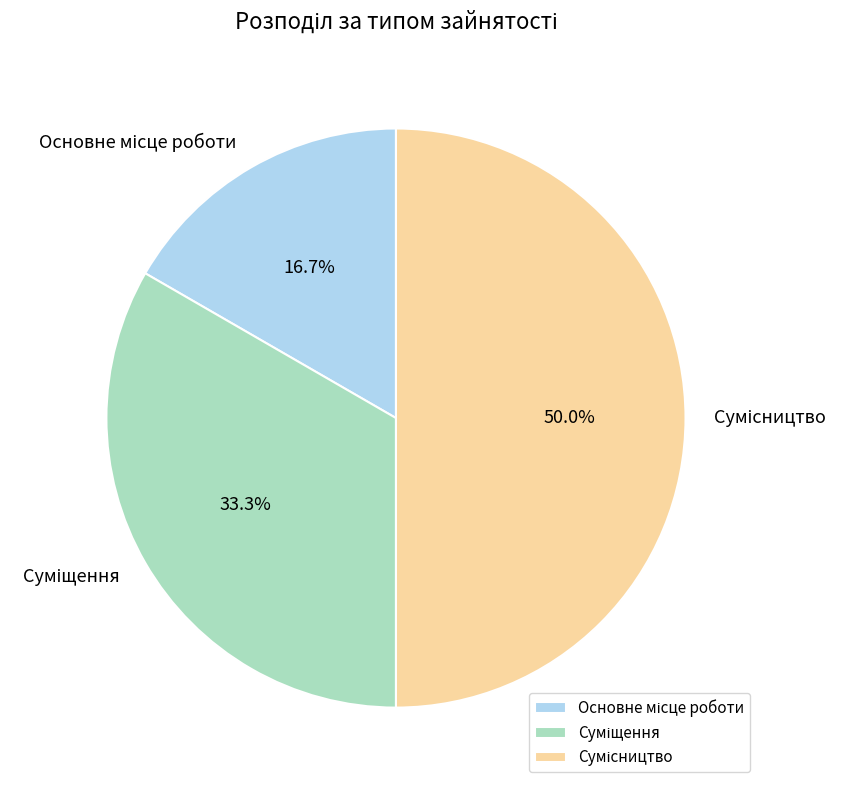

To the nearest percent, what is the difference between the largest and smallest slice percentages?

33%